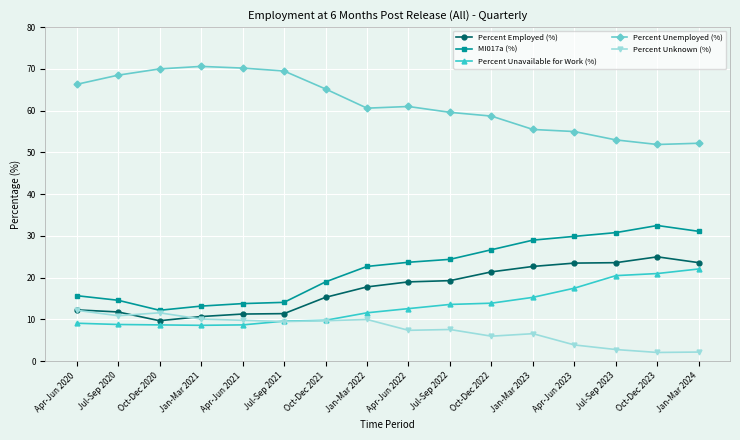

What is the average value of the Percent Unknown (%) series?

7.7